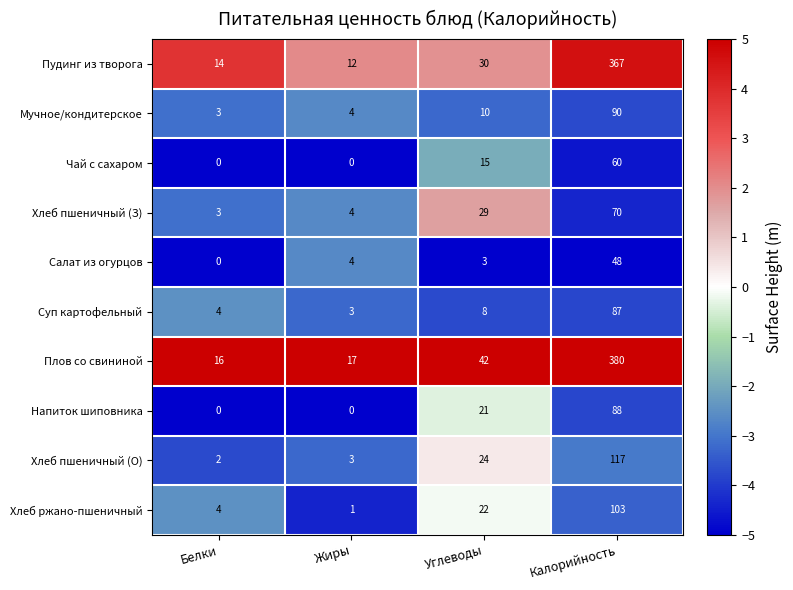

Which series has the widest spread of values?

Плов со свининой